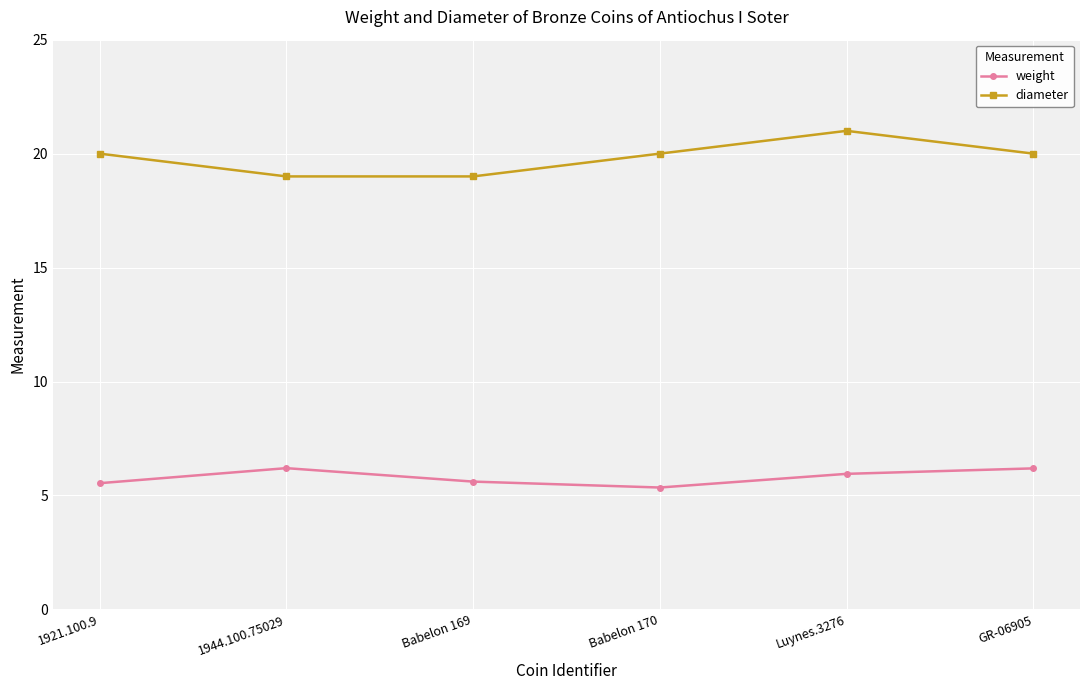

What is the label of the 6th point from the left?

GR-06905